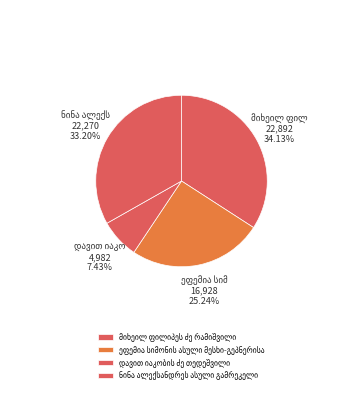

Count the number of slices in the pie.

4